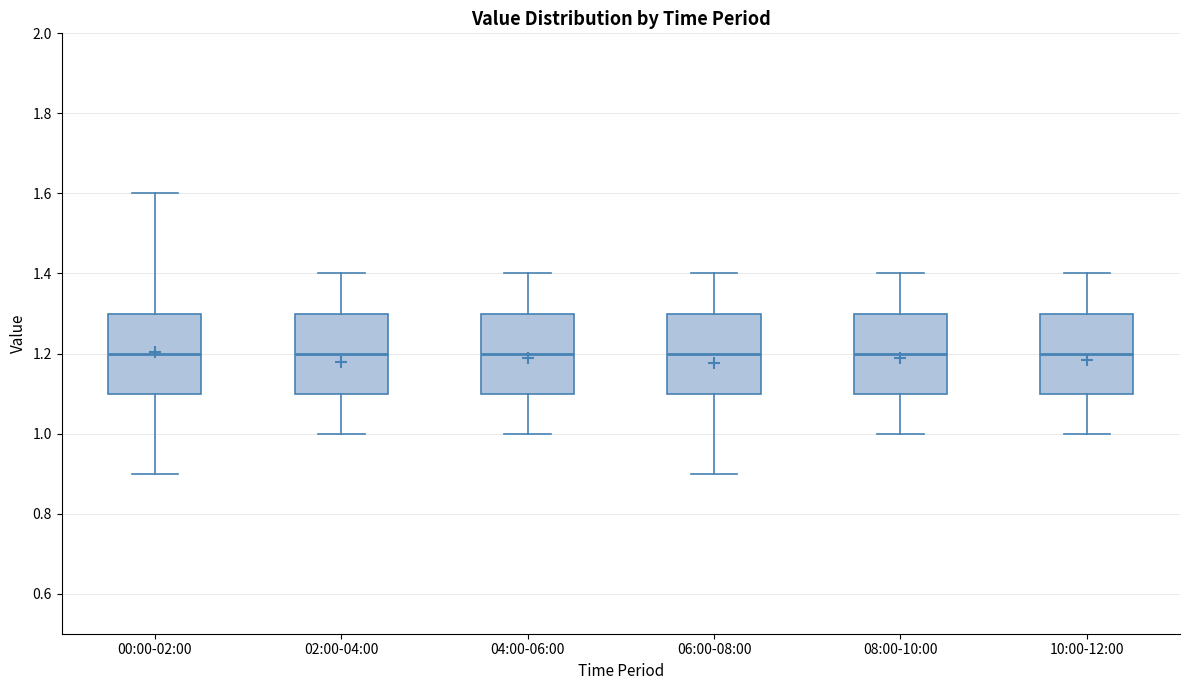

Reading left to right, transcribe this box plot: for each box, give where its median line is, the range the box spans, and where its two whiskers end, as read against the y-axis. The values are not printed on the chart, so give them approximately, as read against the axis.

00:00-02:00: median 1.2, box 1.1 to 1.3, whiskers 0.9 to 1.6
02:00-04:00: median 1.2, box 1.1 to 1.3, whiskers 1.0 to 1.4
04:00-06:00: median 1.2, box 1.1 to 1.3, whiskers 1.0 to 1.4
06:00-08:00: median 1.2, box 1.1 to 1.3, whiskers 0.9 to 1.4
08:00-10:00: median 1.2, box 1.1 to 1.3, whiskers 1.0 to 1.4
10:00-12:00: median 1.2, box 1.1 to 1.3, whiskers 1.0 to 1.4